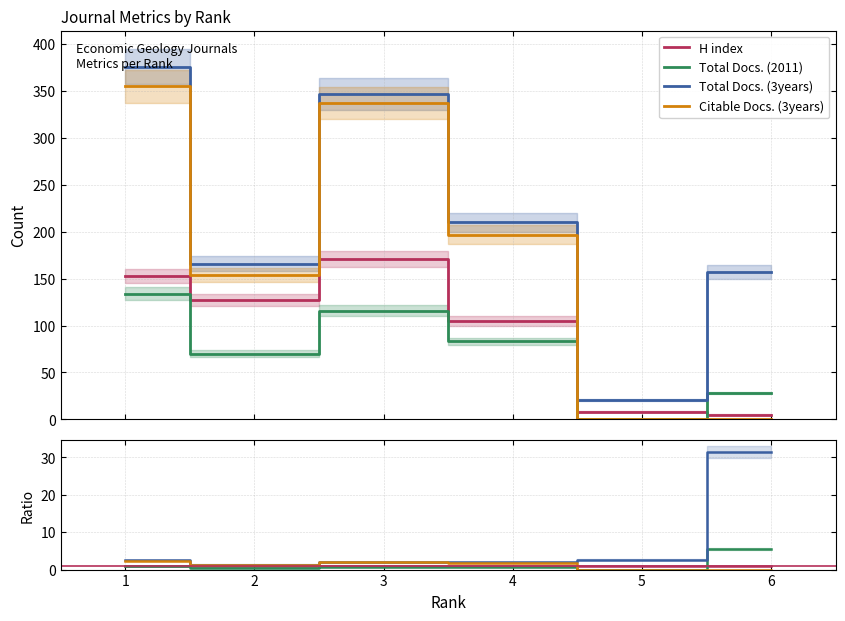

At which category does the chart reach its peak across all series?

6